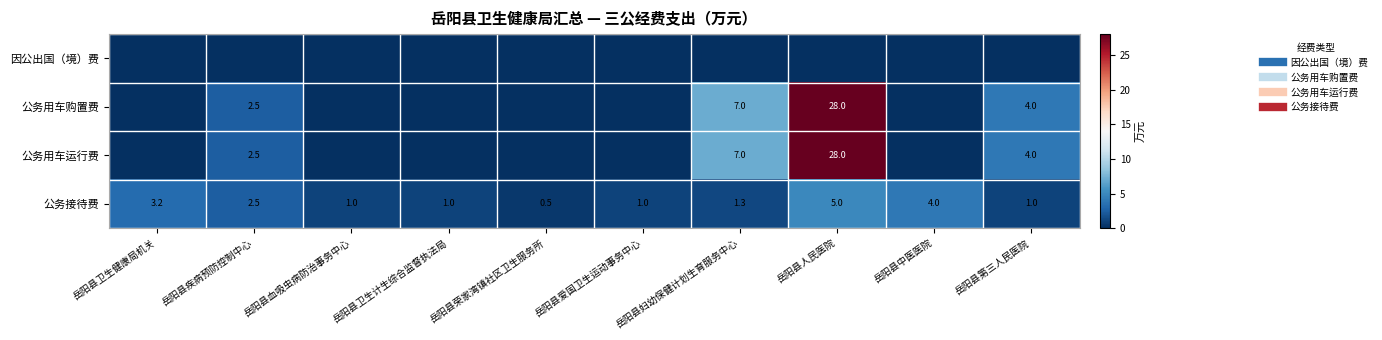

What is the average value of the 公务用车购置费 series?

4.2